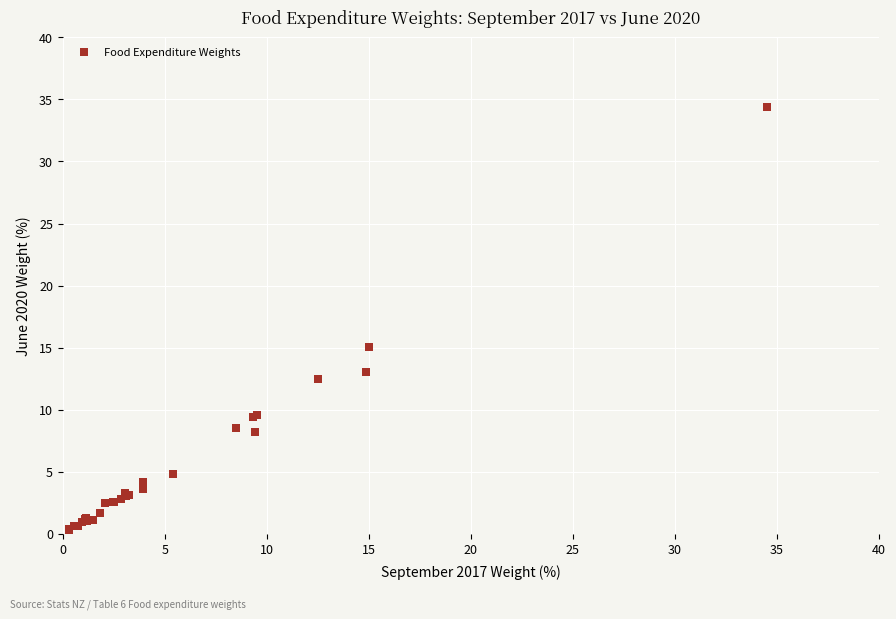

What Y value in the scatter plot is closest to 17?

15.1